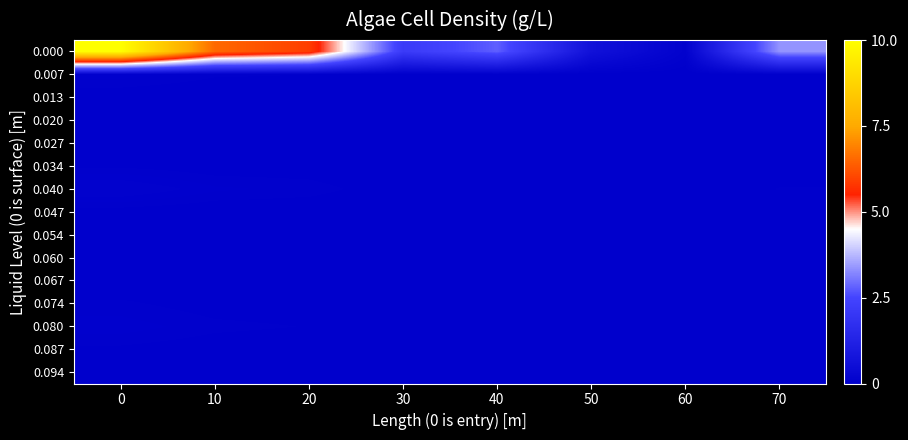

At which category does the chart reach its minimum across all series?

50